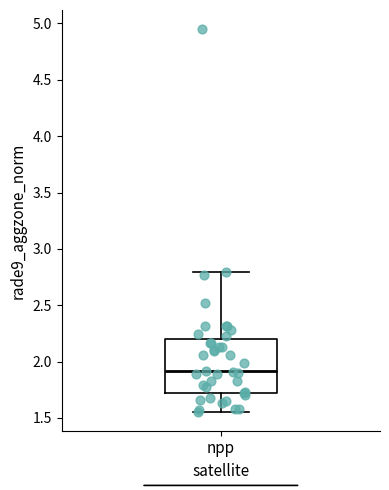

Transcribe this box plot: give where the median line is, the range the box spans, and where the two whiskers end, as read against the y-axis. The values are not printed on the chart, so give them approximately, as read against the axis.

median 1.90, box 1.70 to 2.20, whiskers 1.55 to 2.80